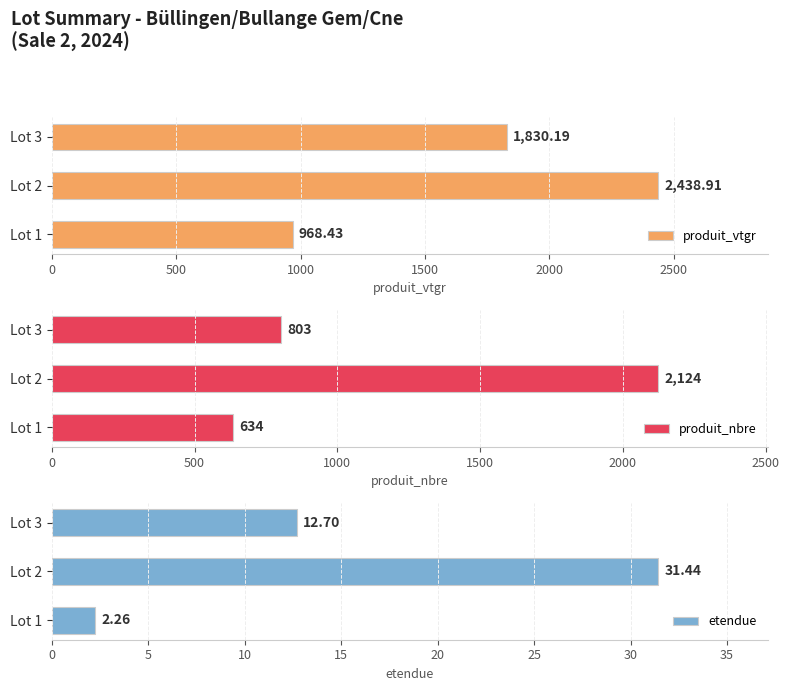

How many categories are shown in the chart?

3